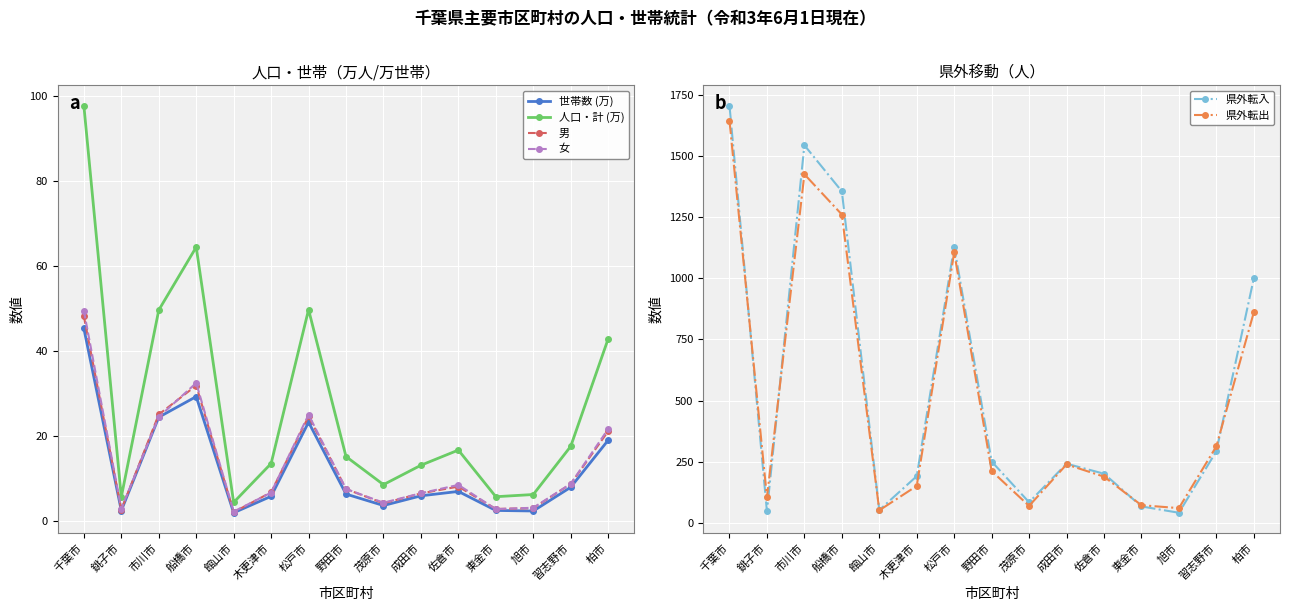

Is it true that 県外転入 equals 354.3 at 成田市?

False